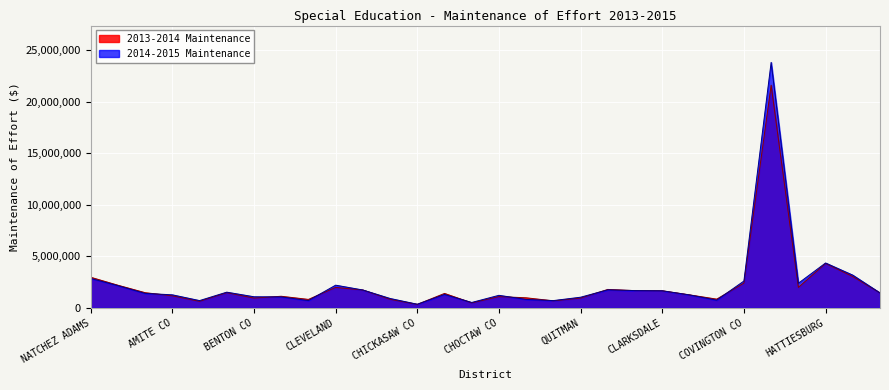

The 2014-2015 Maintenance series shows 1034995.6 at QUITMAN. True or false?

True